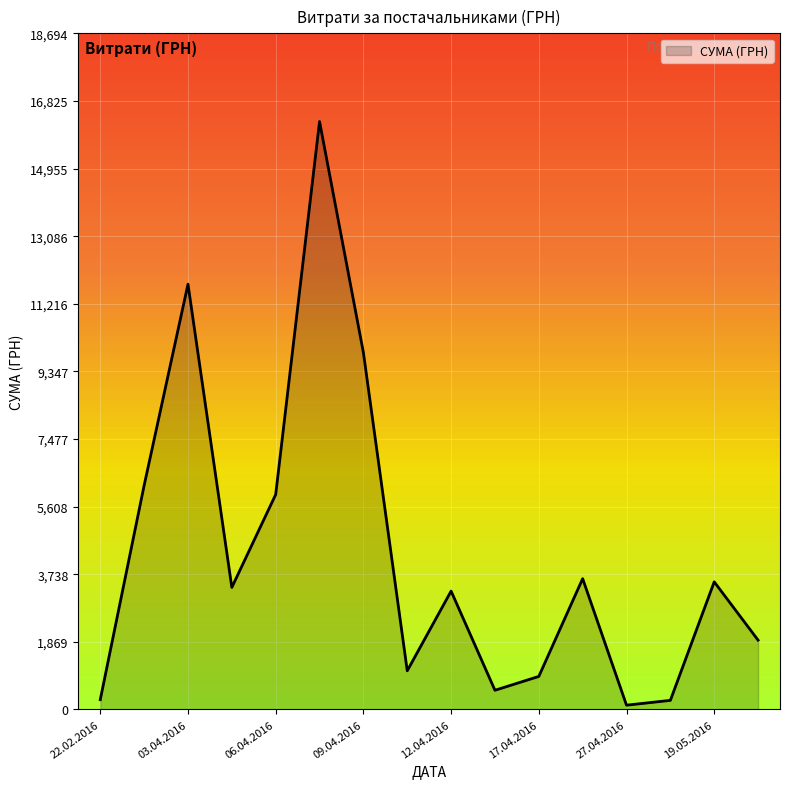

What is the greatest value displayed?

16256.5